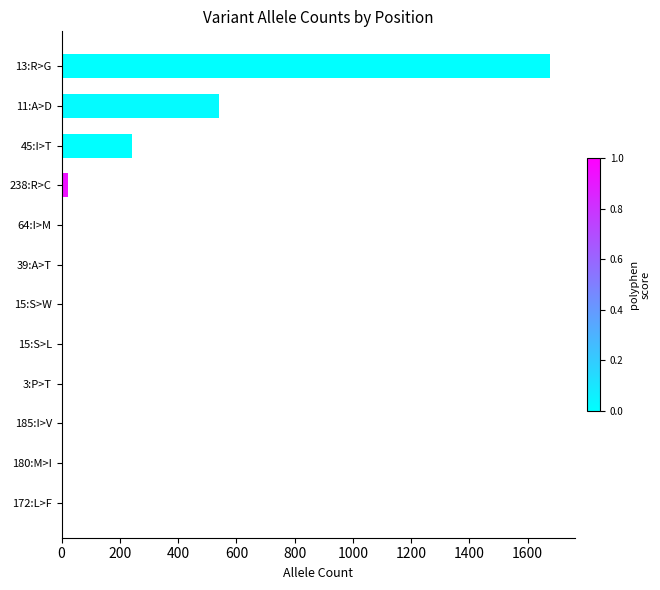

True or false: the data shows 381 at 45:I>T.

False